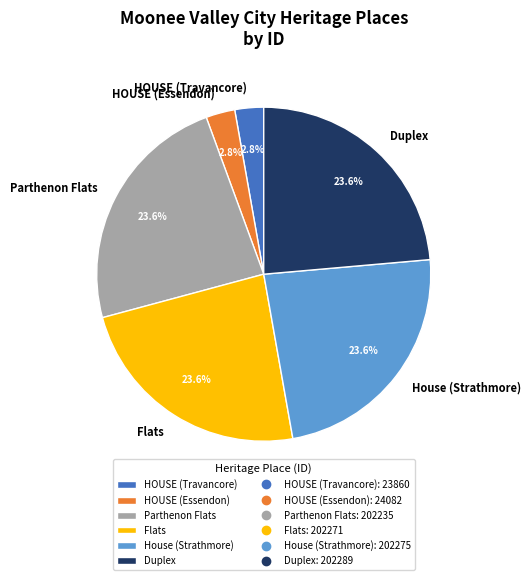

To the nearest percent, what is the difference between the largest and smallest slice percentages?

21%